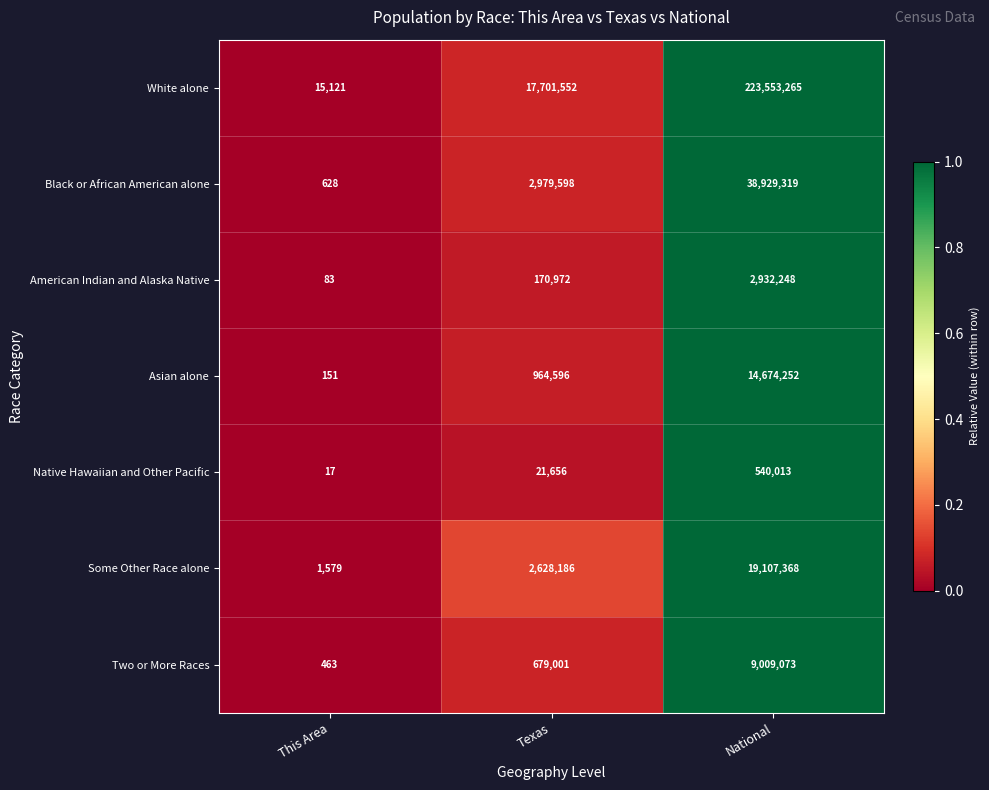

Between Texas and National, which series saw the biggest shift?

White alone